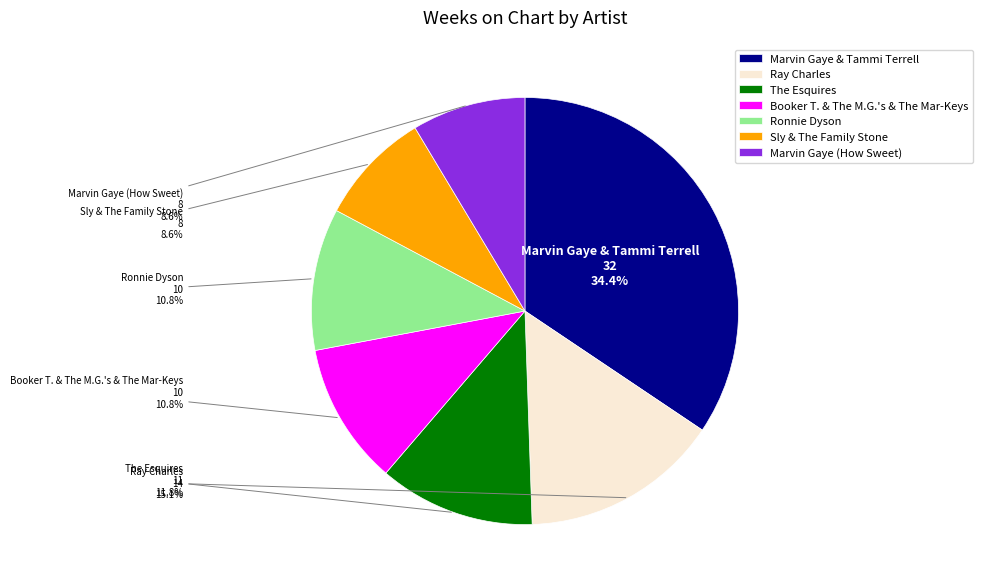

How many segments does this pie chart have?

7